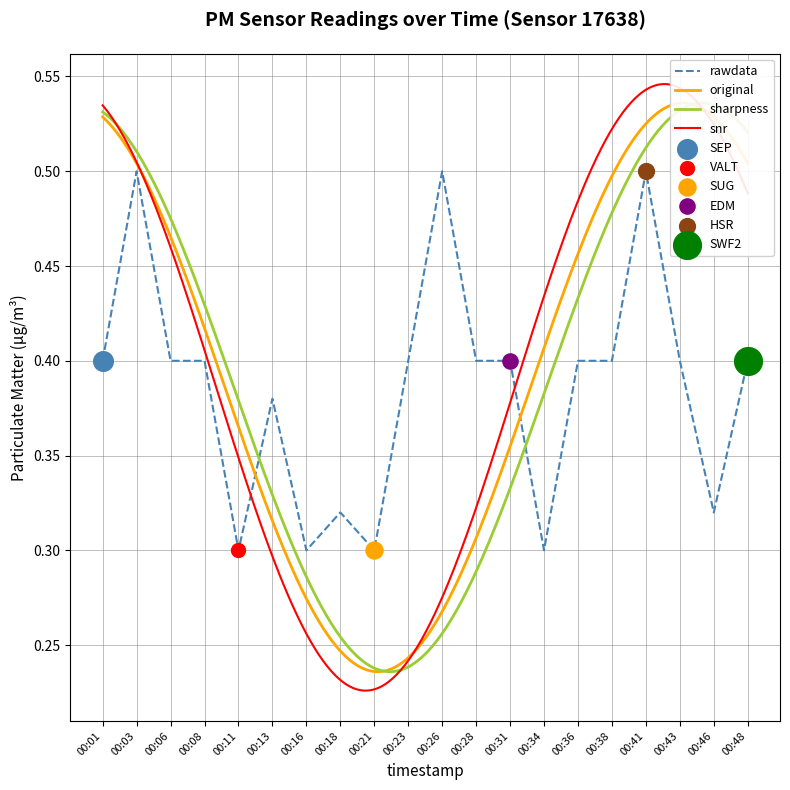

Which has a higher value, 00:26 or 00:38?

00:26